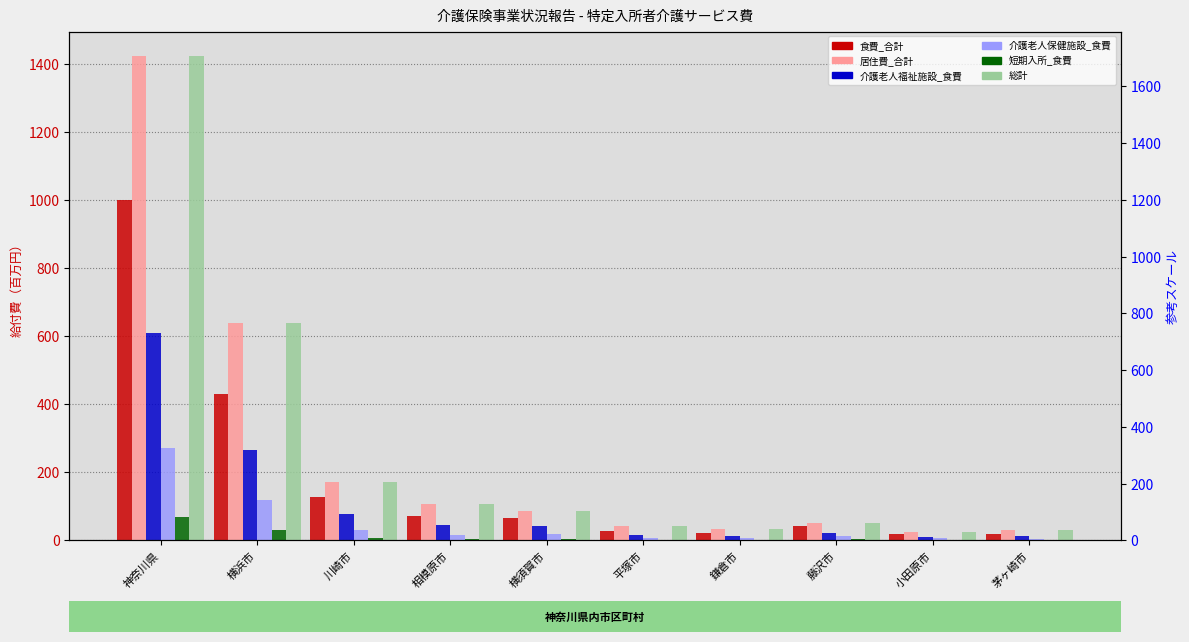

What is the difference between the 食費_合計 values at 藤沢市 and 鎌倉市?

18.2